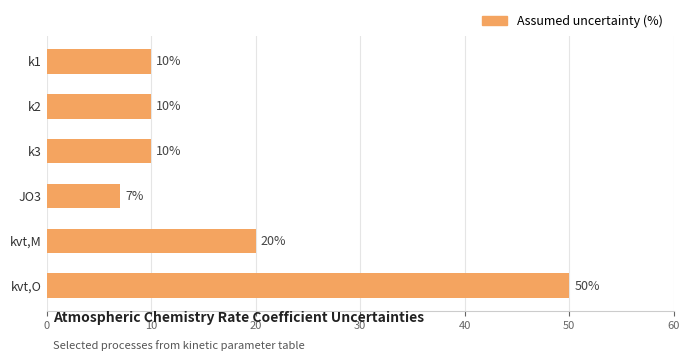

What is the sum of the values at k3 and kvt,O?

60